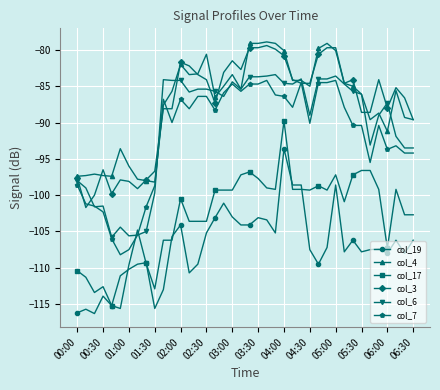

What is the value of the col_7 point at the 21st from the left?

-84.7